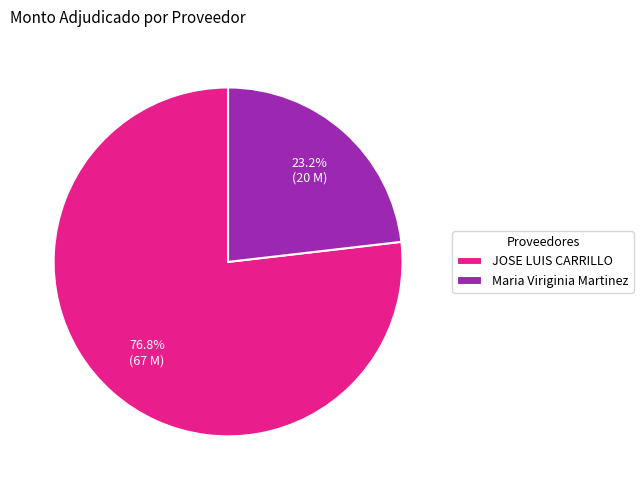

How many slices are in this pie chart?

2